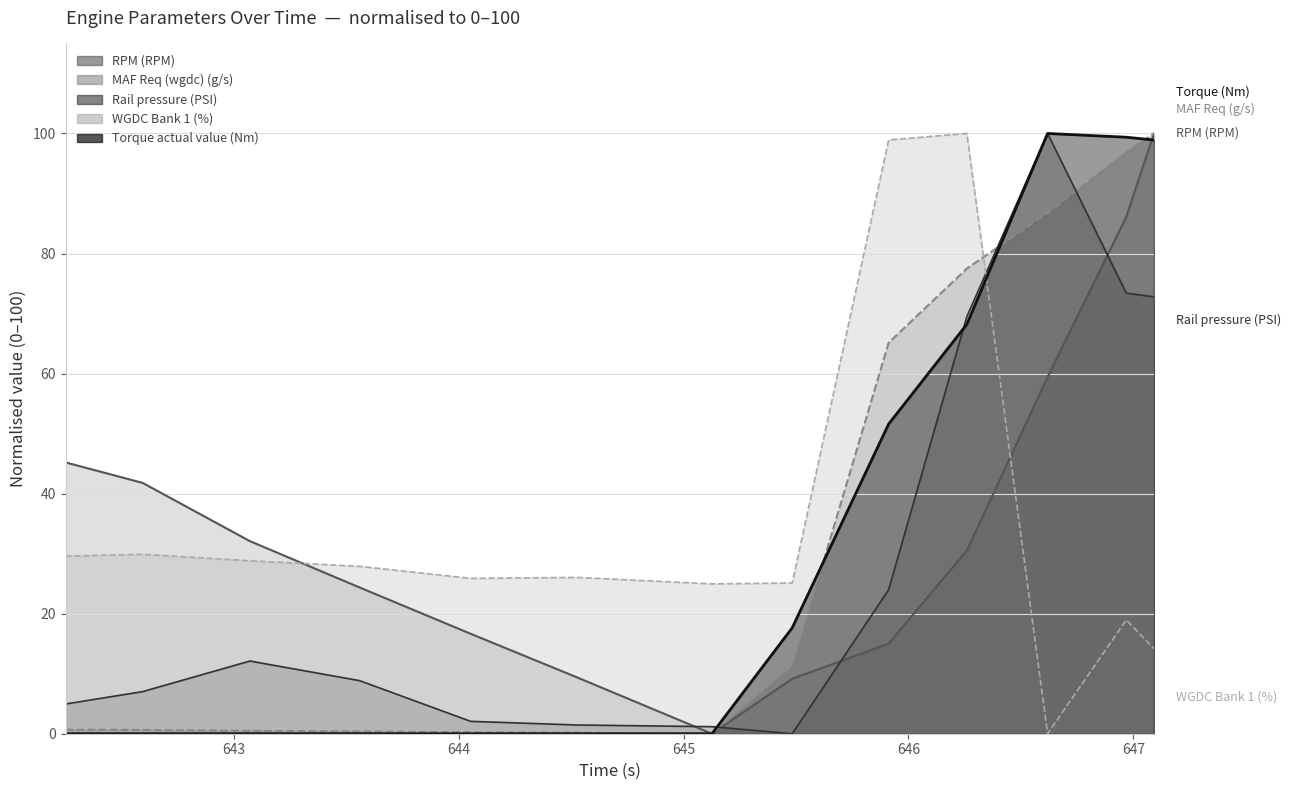

At how many categories does at least one series exceed 95?

5